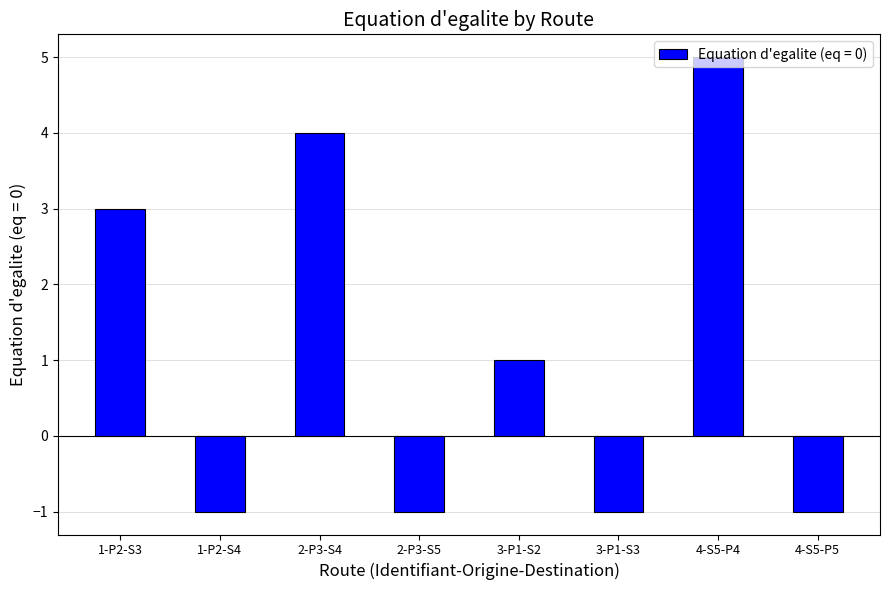

What is the sum of the values at 4-S5-P5 and 3-P1-S3?

-2